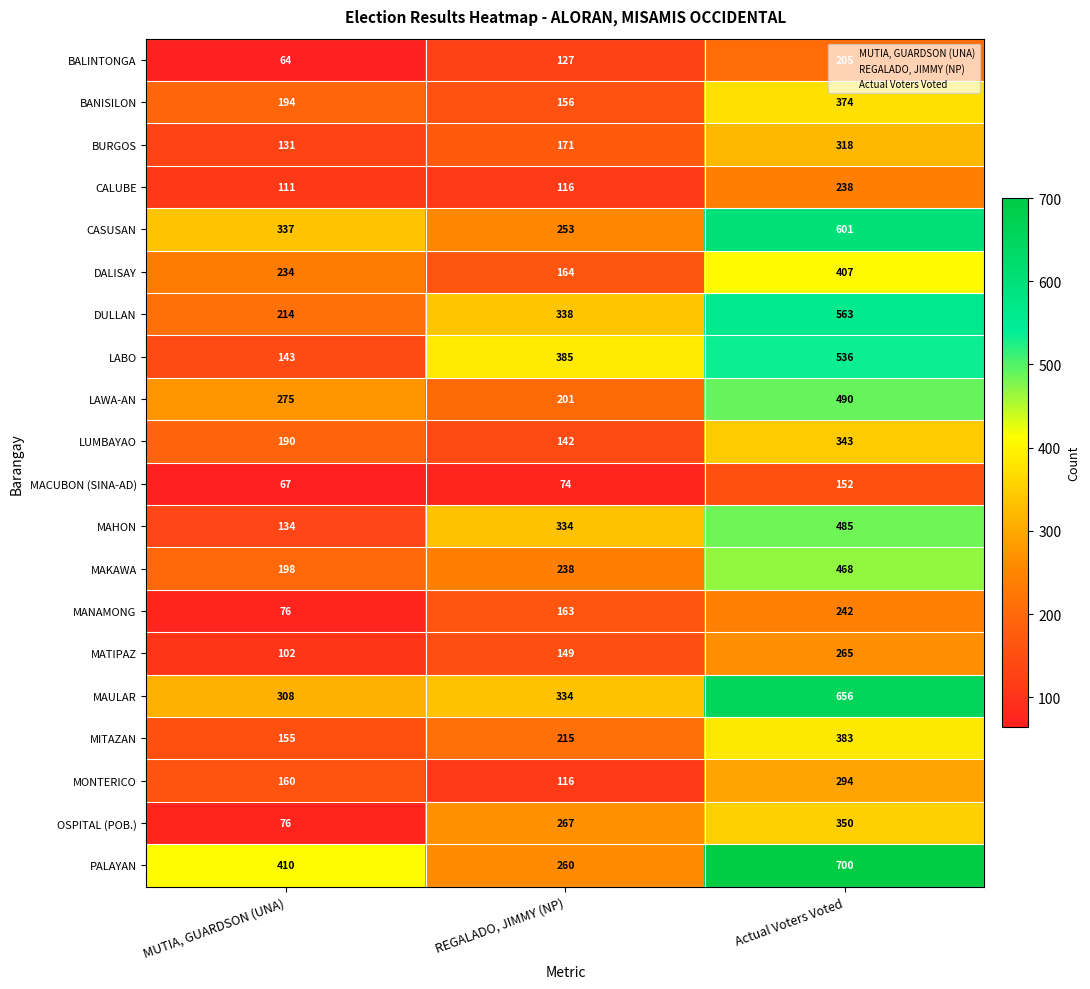

Which label corresponds to the smallest value in the chart?

MUTIA, GUARDSON (UNA)